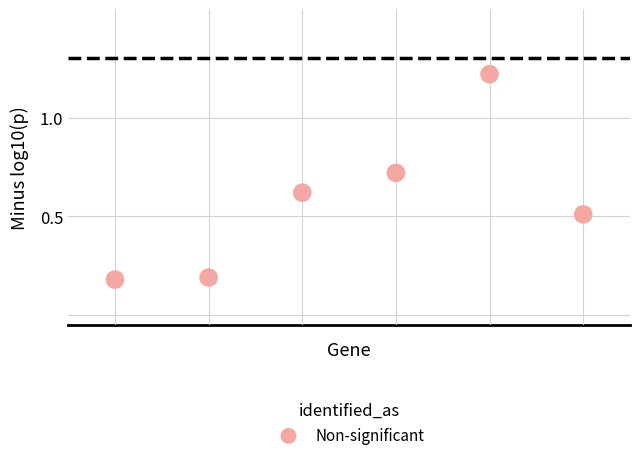

What is the range of Y values (max minus min)?

1.0